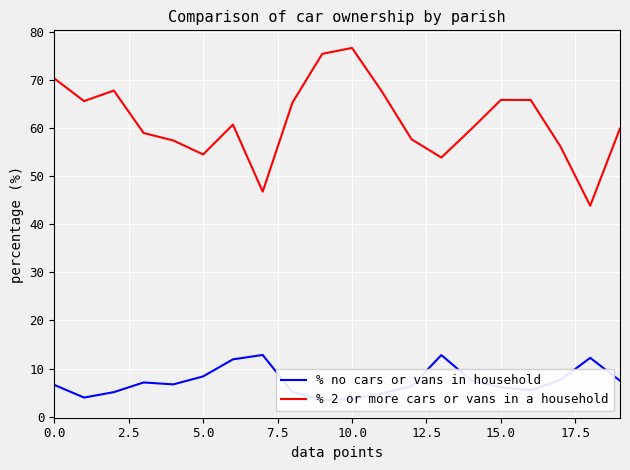

Rank the series by their maximum value, from highest to lowest.

% 2 or more cars or vans in a household, % no cars or vans in household